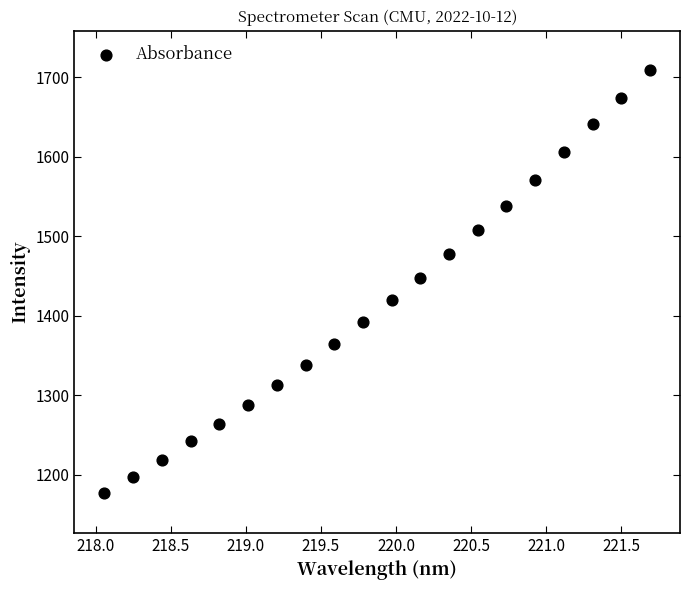

What is the range of X values (max minus min)?

3.6